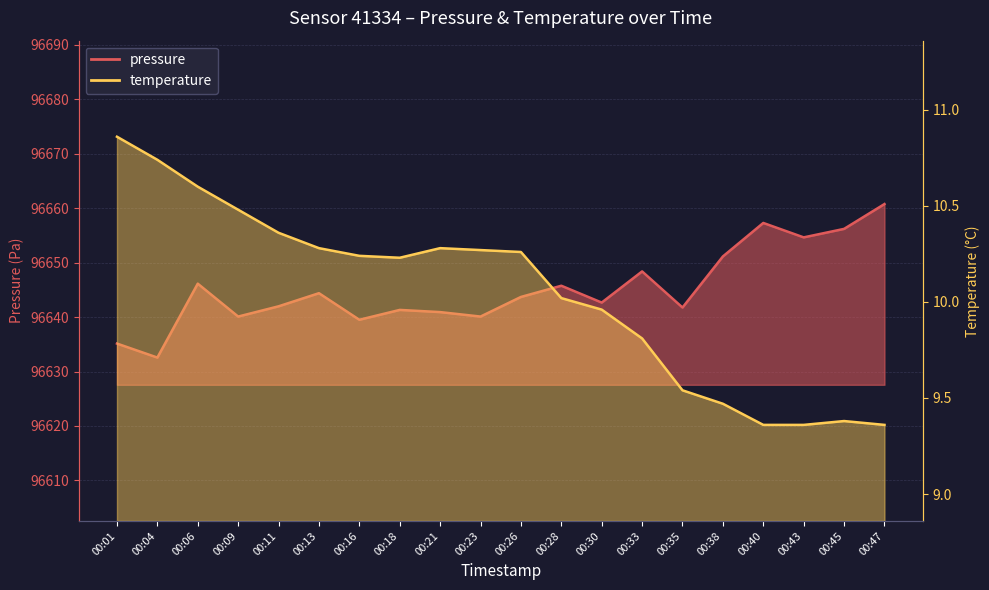

What is the difference between the temperature values at 00:38 and 00:13?

0.8